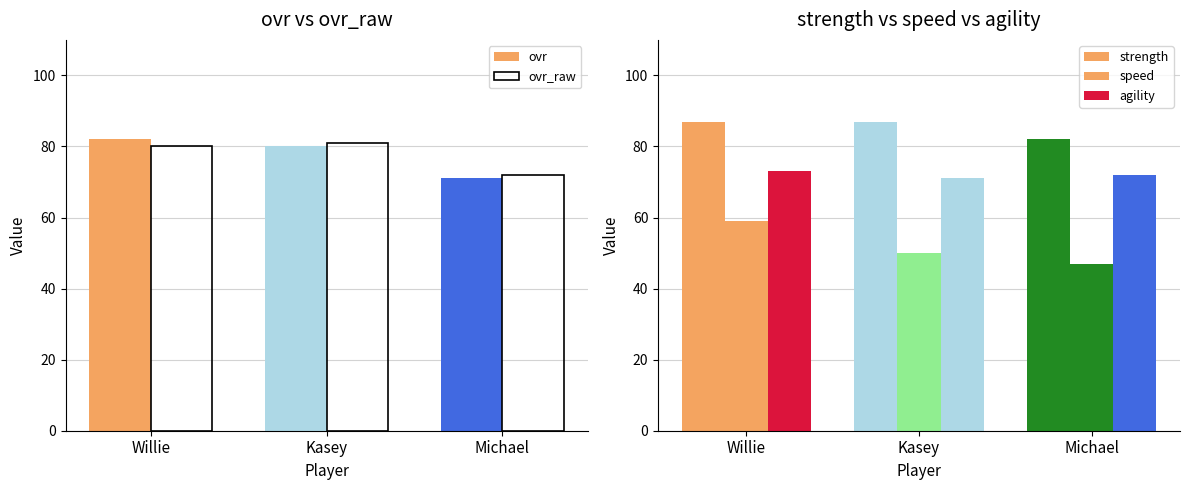

How many categories are shown in the chart?

3